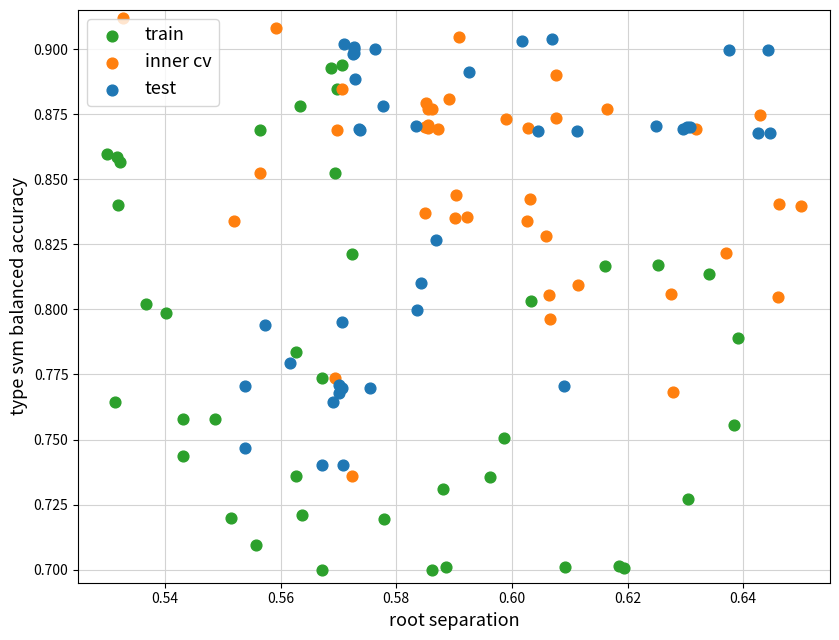

What are all the series names shown in the legend?

train, inner cv, test